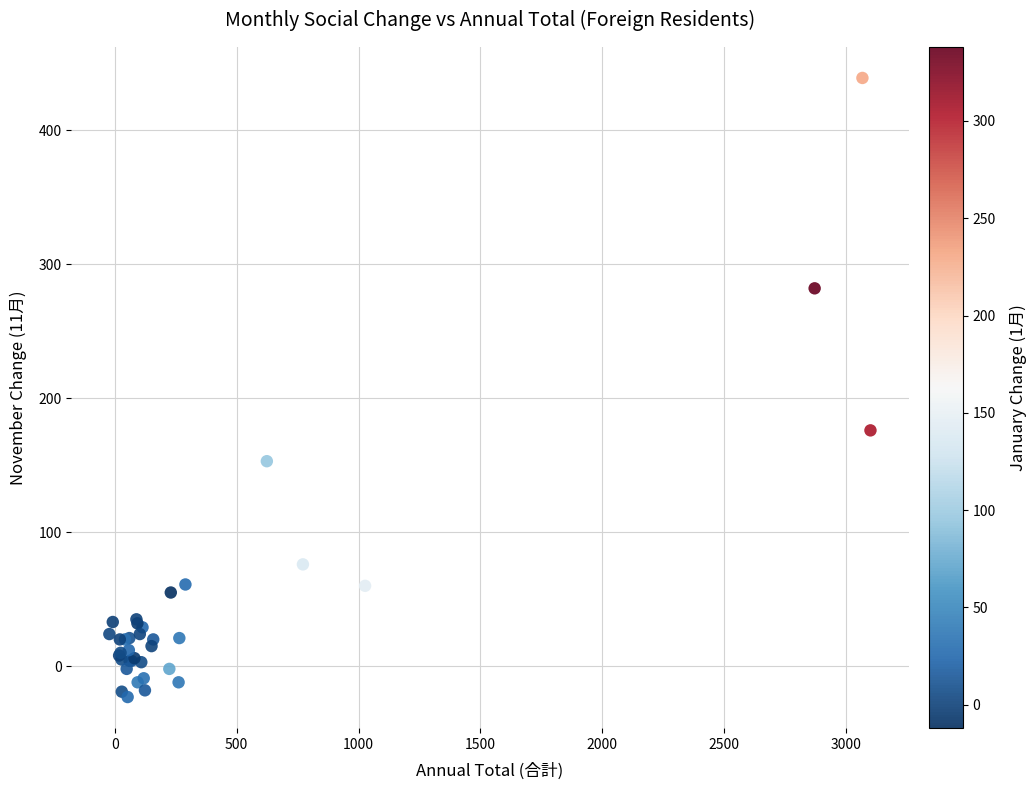

What Y value in the scatter plot is closest to 208?

176